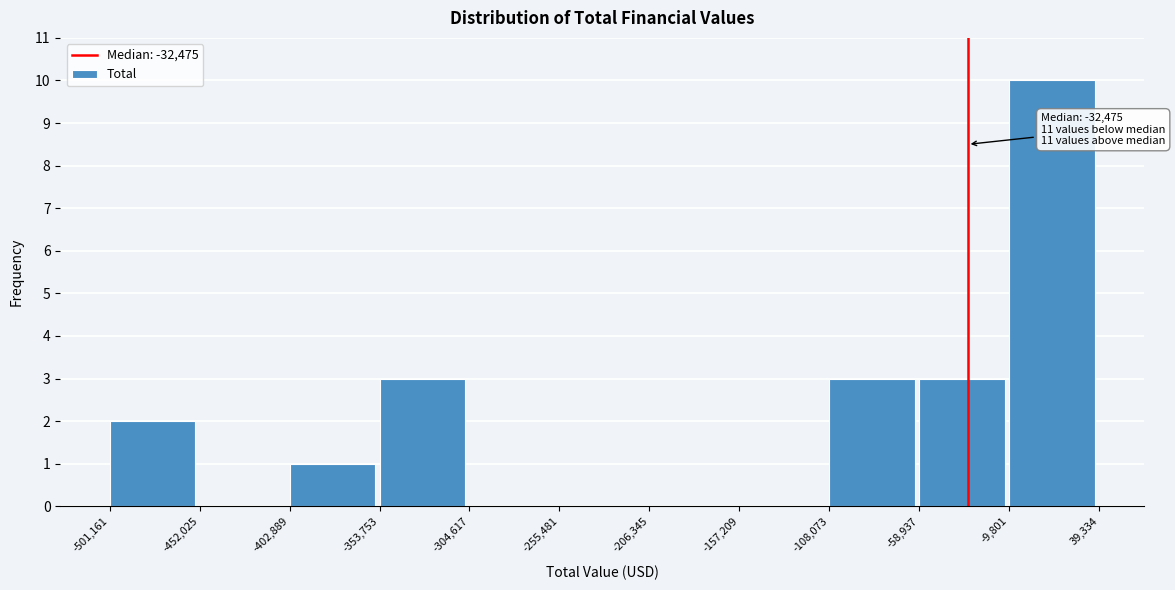

Over which range of the x-axis is the bar tallest?

-9,801 to 39,334